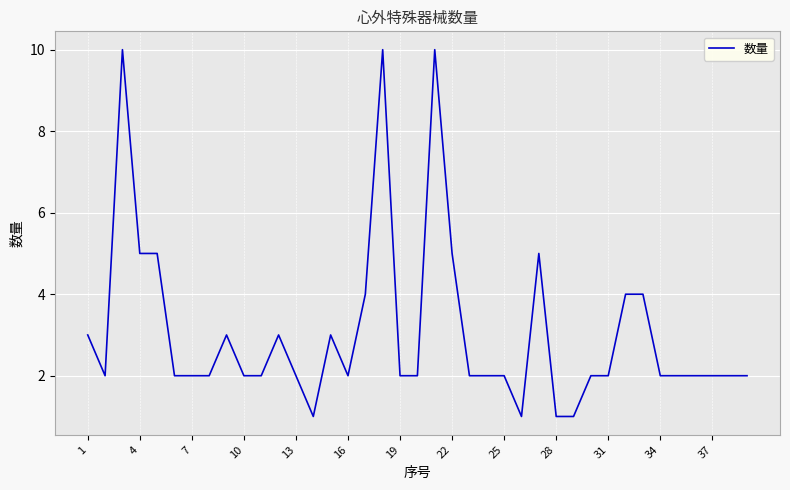

What is the difference between the maximum and minimum values?

9